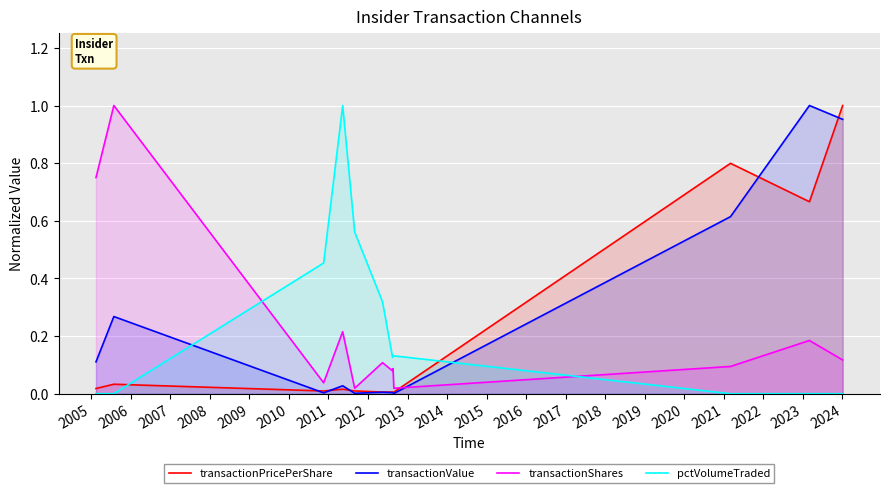

Which series ends up on top after the final intersection of transactionValue and pctVolumeTraded?

transactionValue